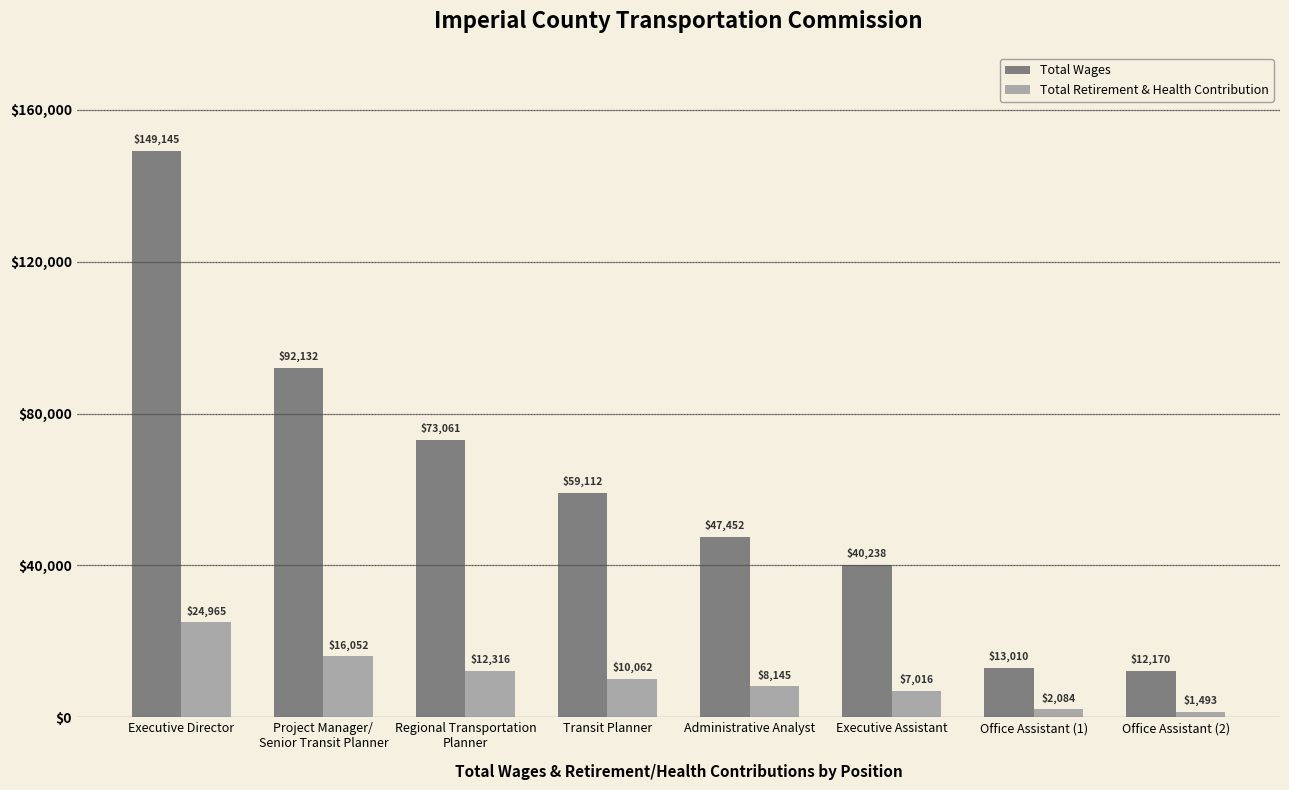

Which series has the largest total across all categories?

Total Wages